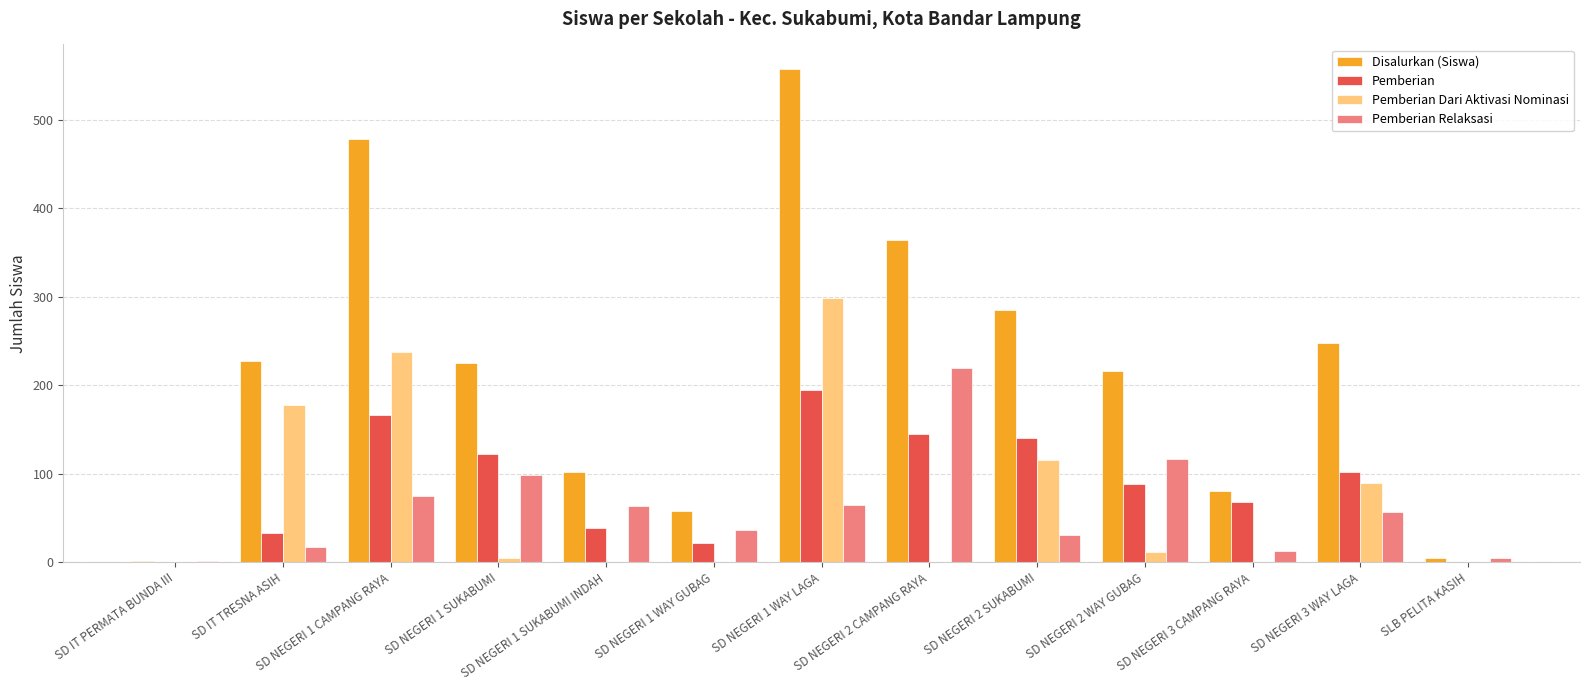

What is the sum of all Pemberian values?

1119